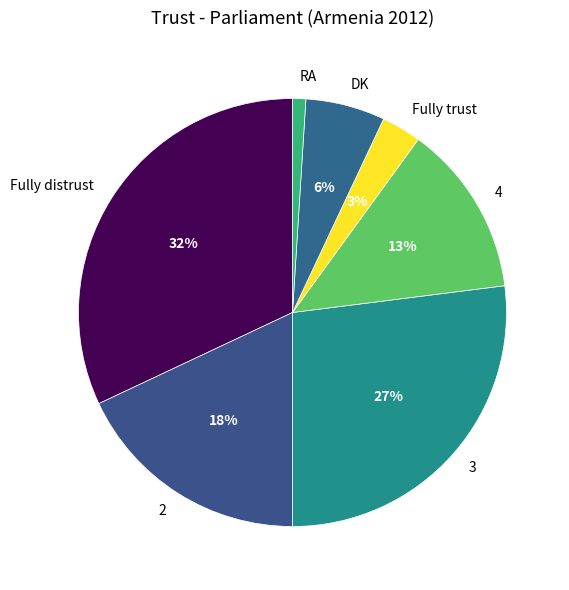

Count the number of slices in the pie.

7